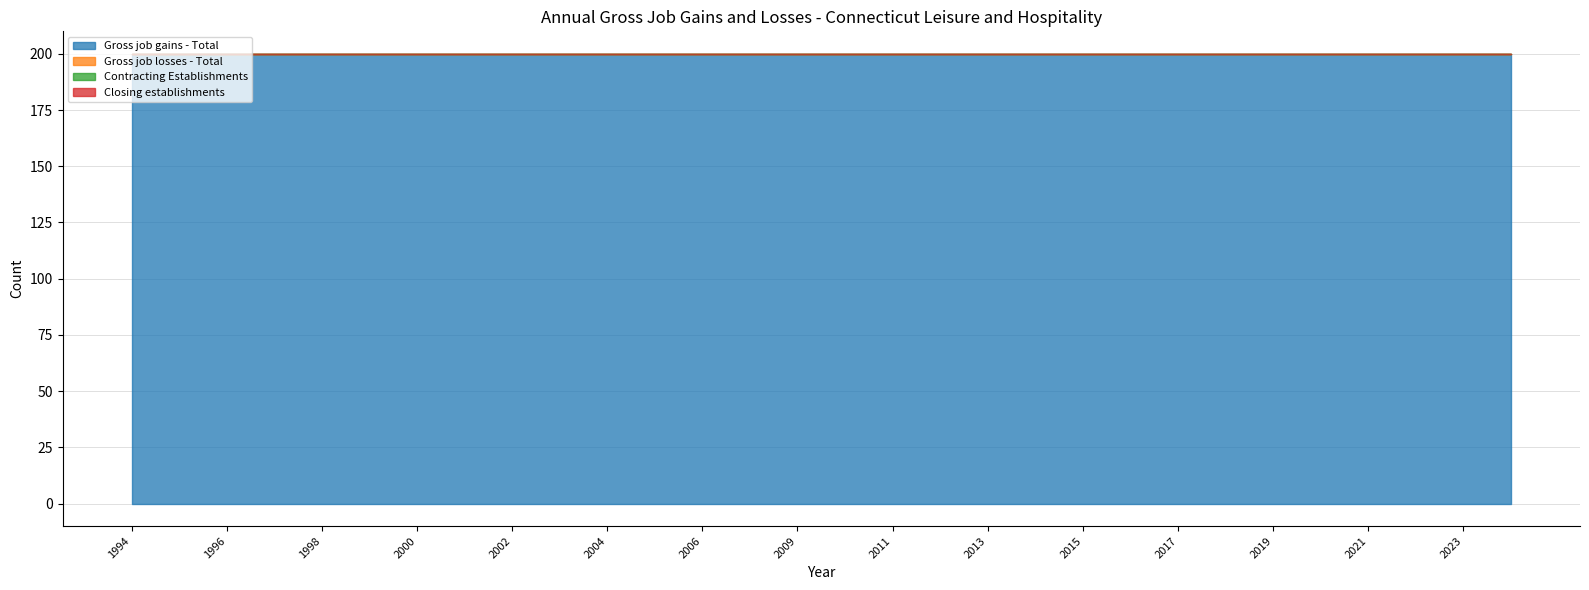

How many data points does each series have?

30